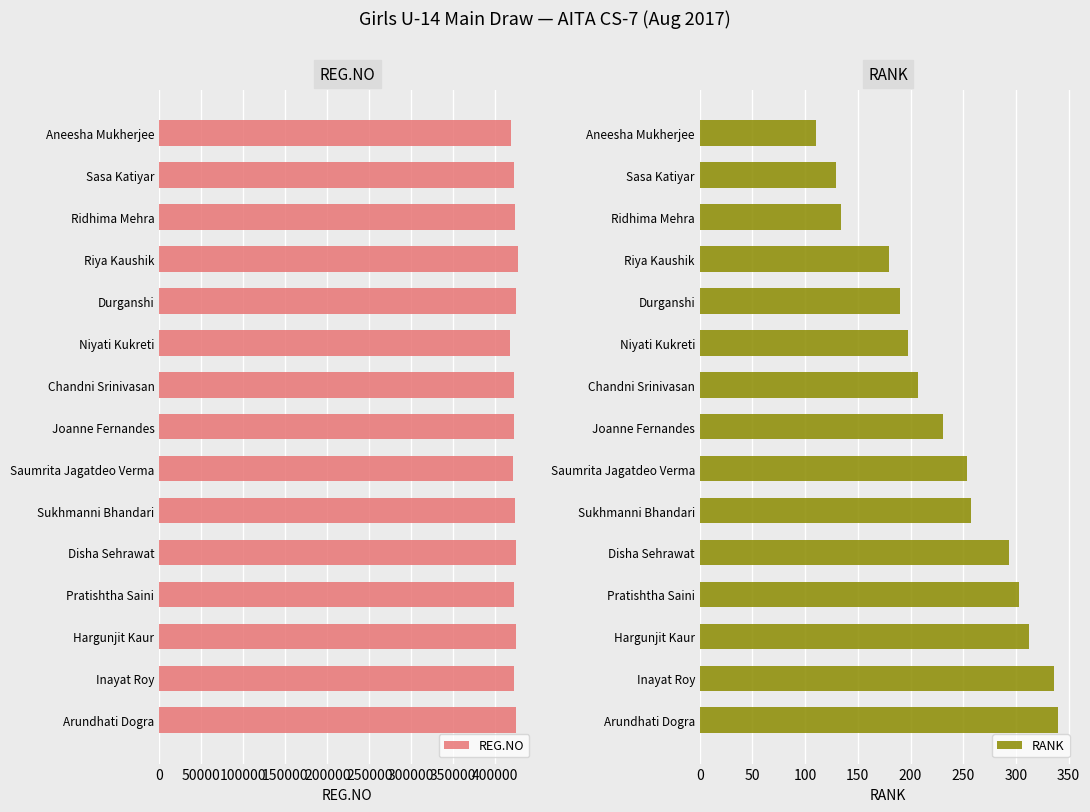

How many categories are shown in the chart?

15